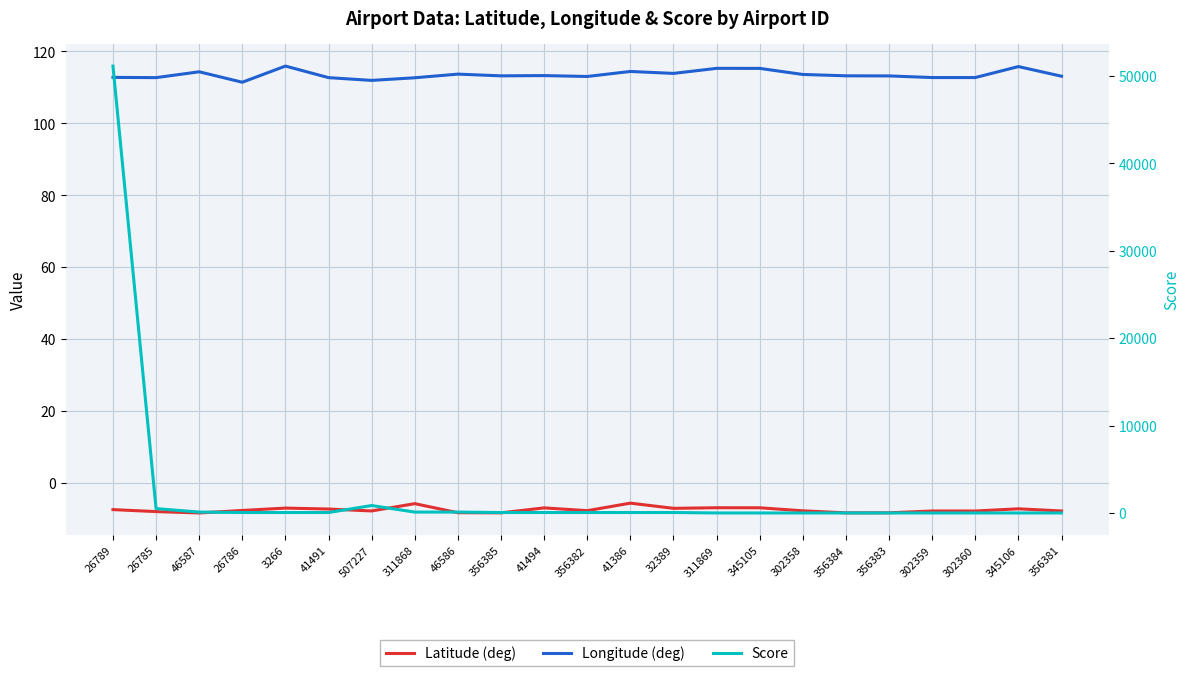

What is the sum of the Score values at 46586 and 41491?

150.0